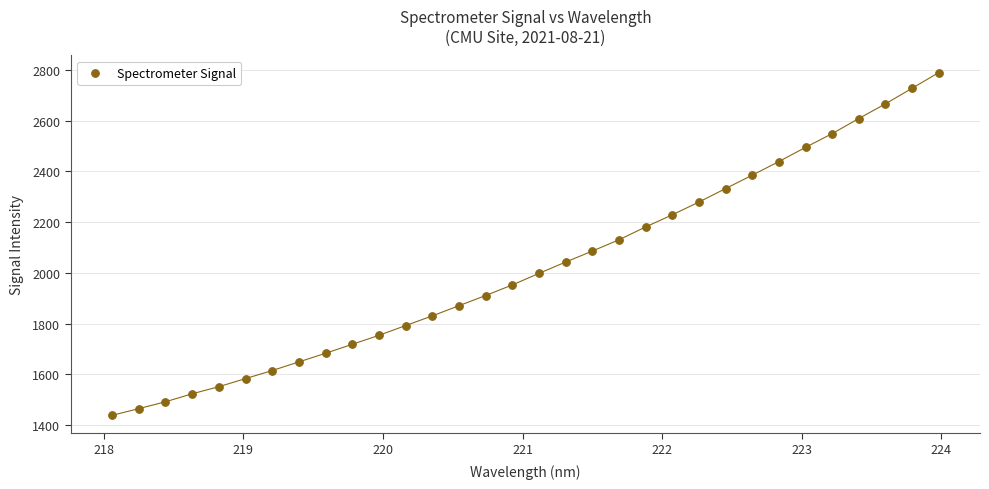

What is the range of X values (max minus min)?

5.9